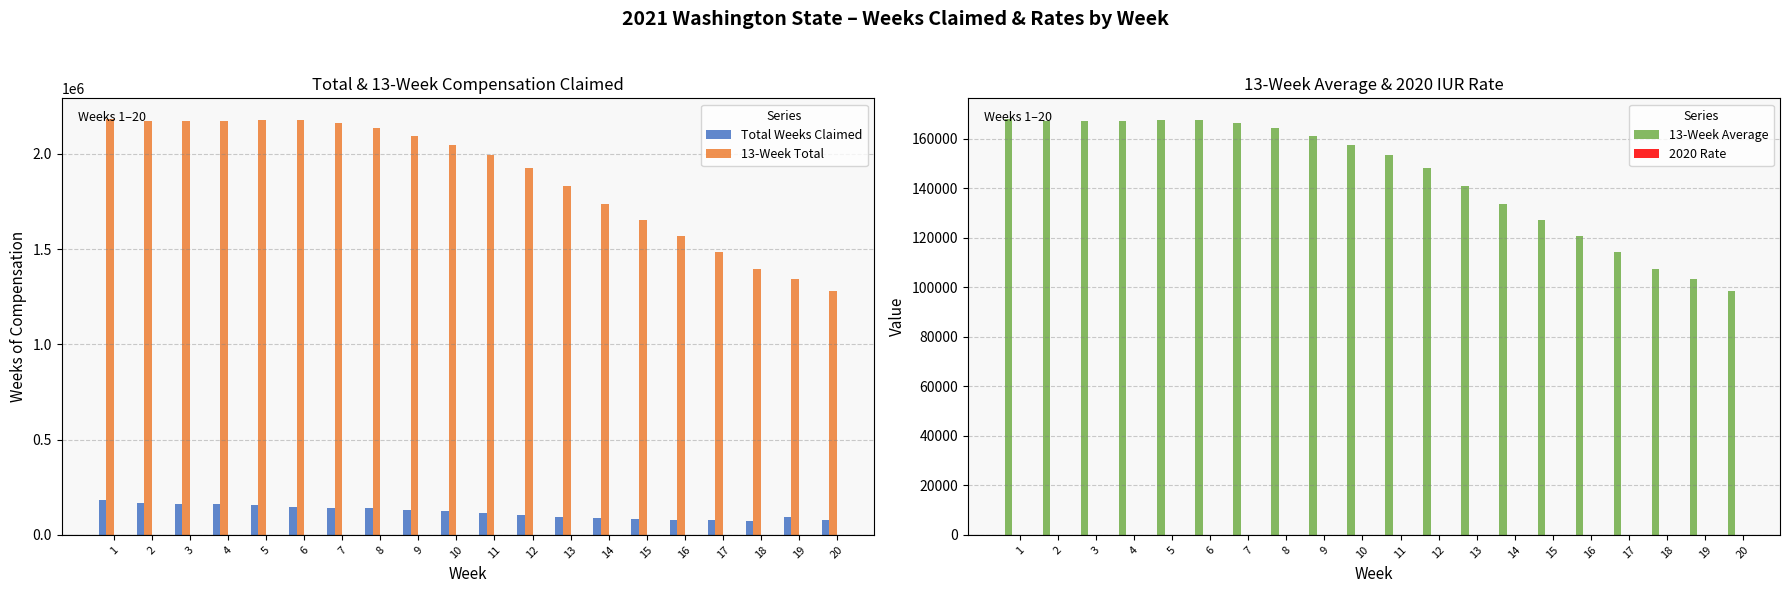

What is the difference between the highest and lowest values at 5?

2178396.2